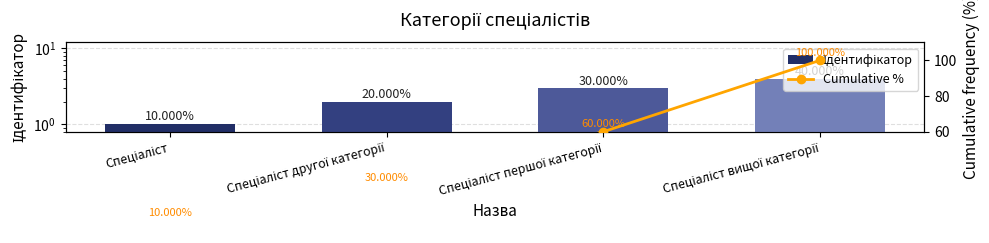

What value does the Cumulative % series have at Спеціаліст вищої категорії, to the nearest 10?

100